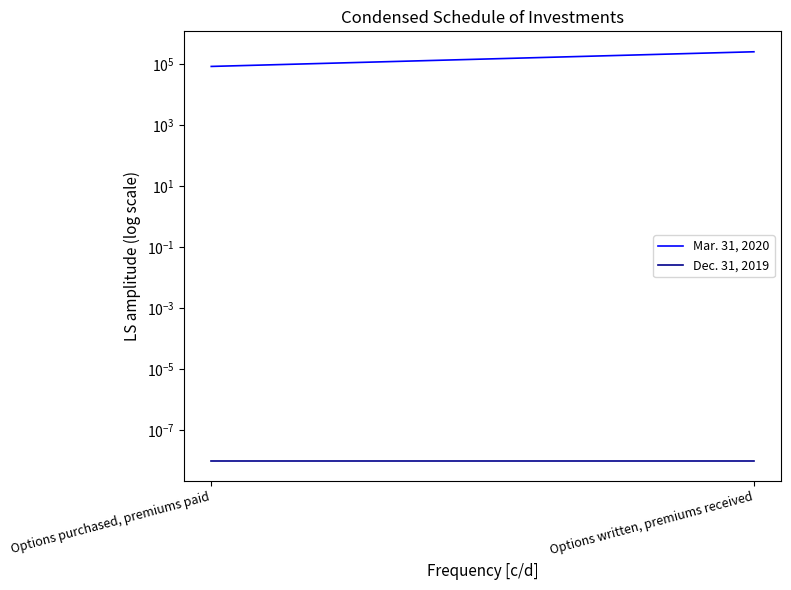

The value of Mar. 31, 2020 at Options written, premiums received is 258320.0. True or false?

True